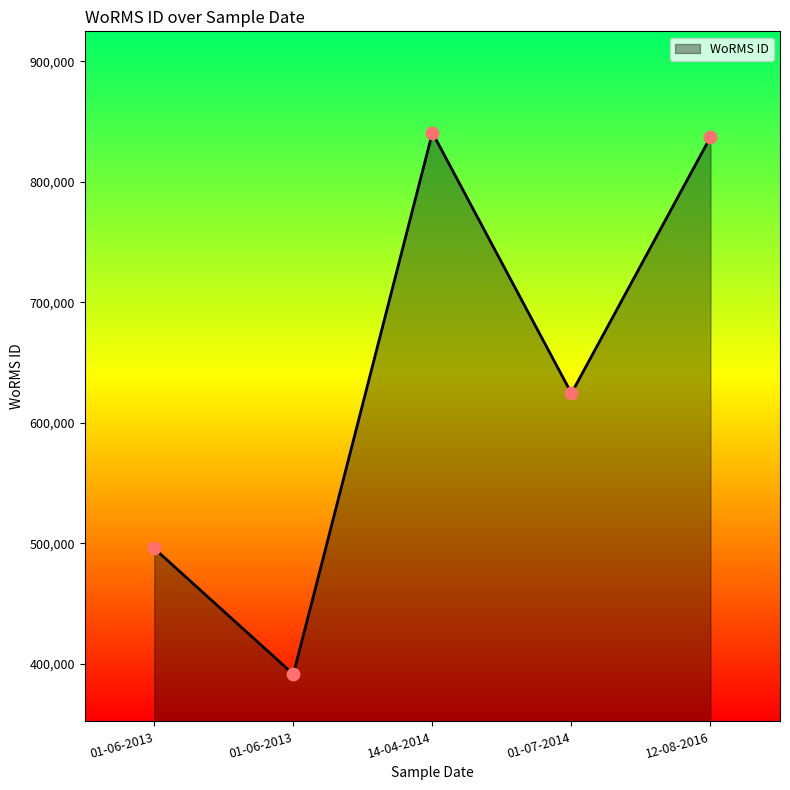

What is the ratio of the value at 01-07-2014 to the value at 01-06-2013?

1.3